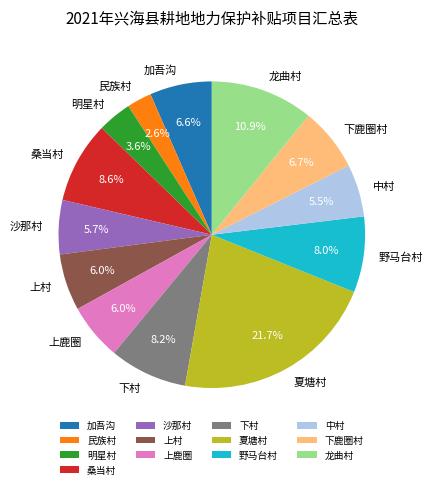

To the nearest percent, what is the difference between the 夏塘村 and 加吾沟 slice percentages?

15%